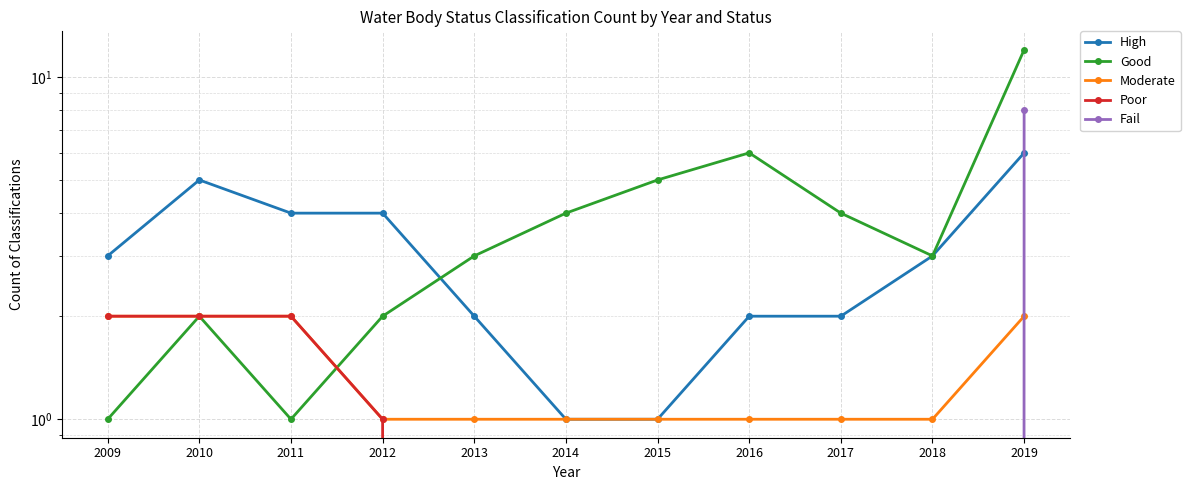

Is it true that Good equals 2 at 2018?

False